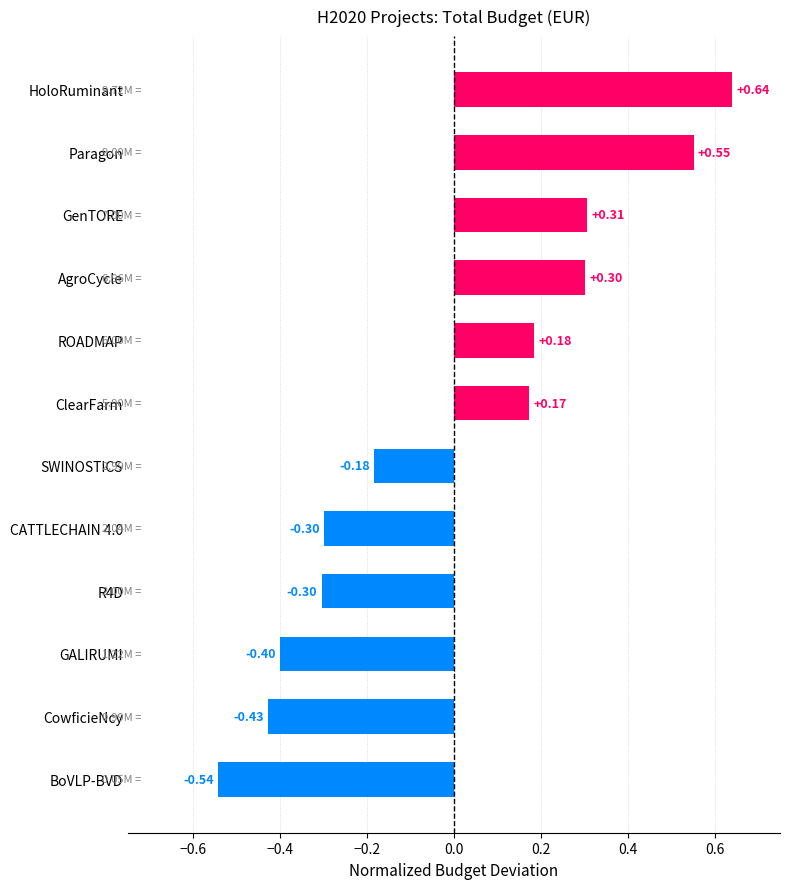

What is the change in value from BoVLP-BVD to HoloRuminant?

+1.2